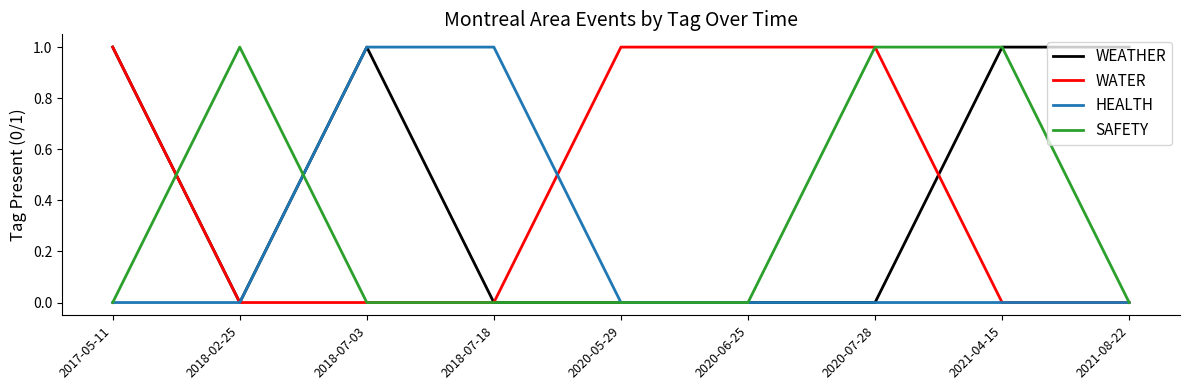

Is it true that SAFETY equals 1 at 2020-07-28?

True